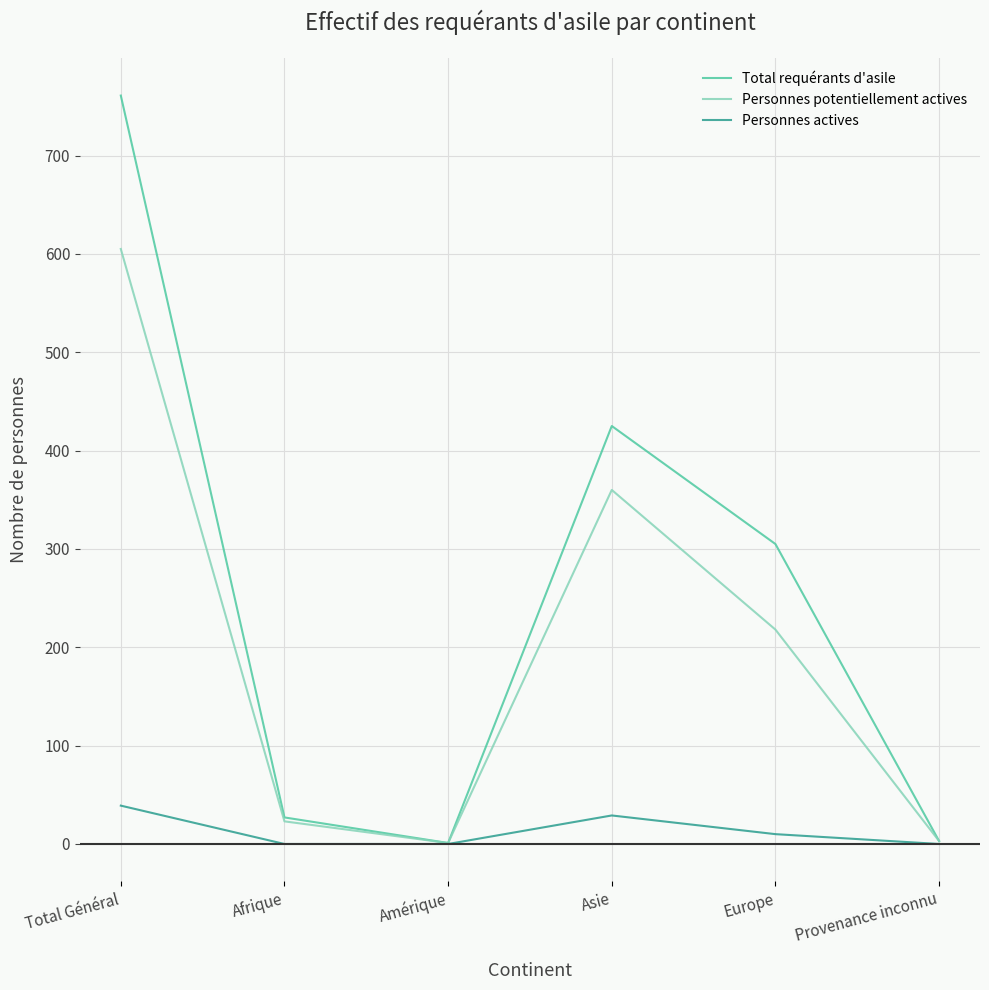

Which category has the highest value across all series?

Total Général